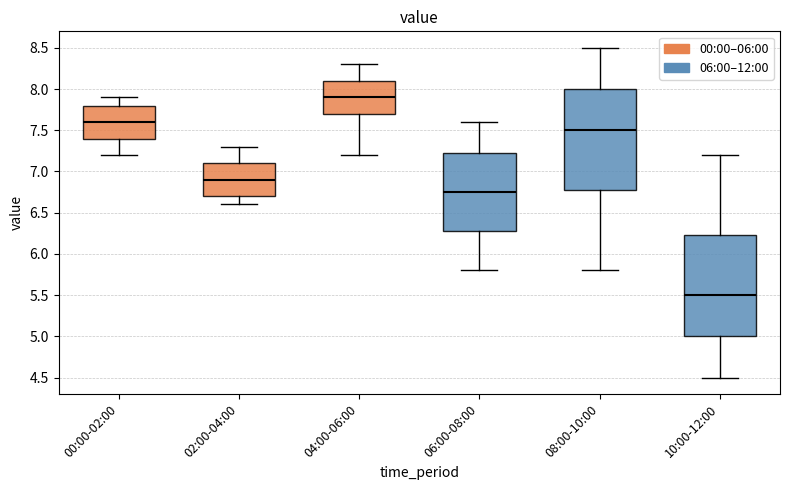

Reading left to right, transcribe this box plot: for each box, give where its median line is, the range the box spans, and where its two whiskers end, as read against the y-axis. The values are not printed on the chart, so give them approximately, as read against the axis.

00:00-02:00: median 7.60, box 7.40 to 7.80, whiskers 7.20 to 7.90
02:00-04:00: median 6.90, box 6.70 to 7.10, whiskers 6.60 to 7.30
04:00-06:00: median 7.90, box 7.70 to 8.10, whiskers 7.20 to 8.30
06:00-08:00: median 6.75, box 6.30 to 7.25, whiskers 5.80 to 7.60
08:00-10:00: median 7.50, box 6.80 to 8.00, whiskers 5.80 to 8.50
10:00-12:00: median 5.50, box 5.00 to 6.25, whiskers 4.50 to 7.20